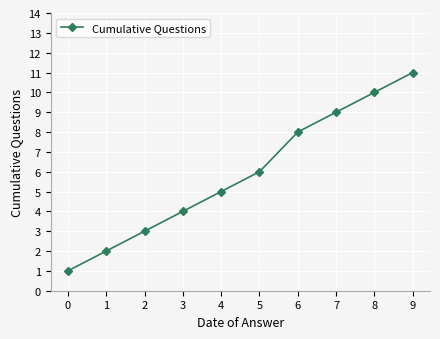

What is the value of the 6th point from the left?

6